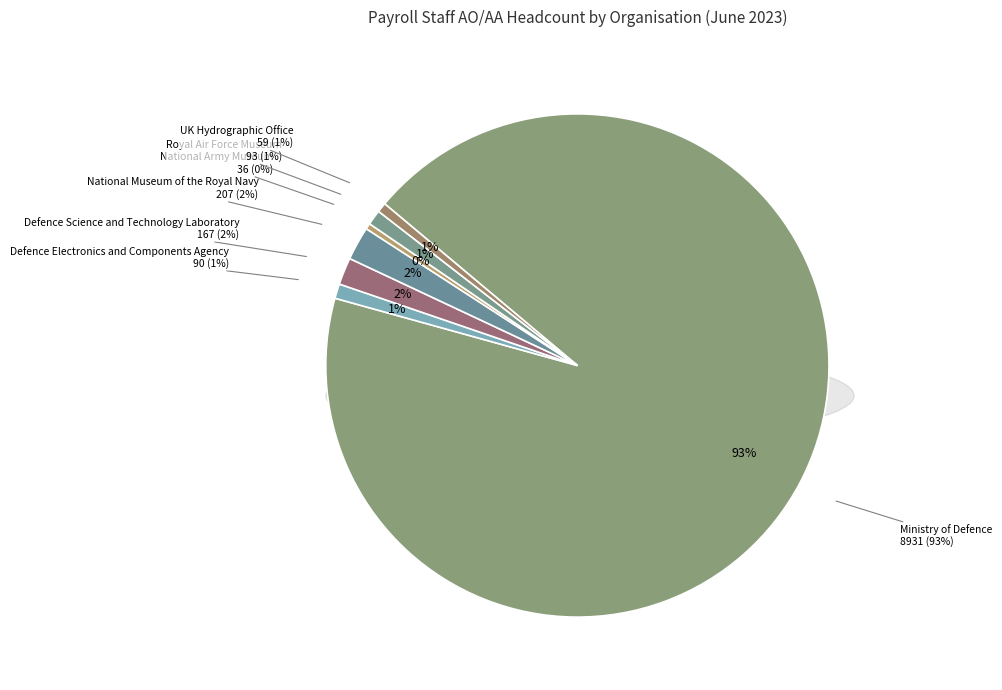

What is the ratio of the value at UK Hydrographic Office to the value at Defence Science and Technology Laboratory?

0.4